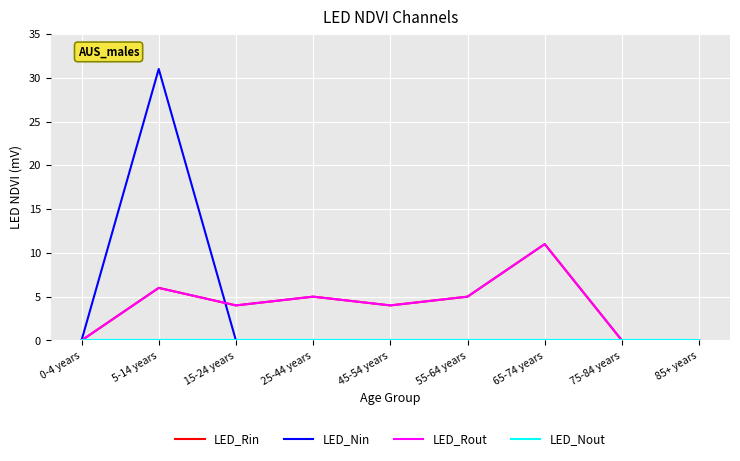

At which category does the chart reach its minimum across all series?

0-4 years